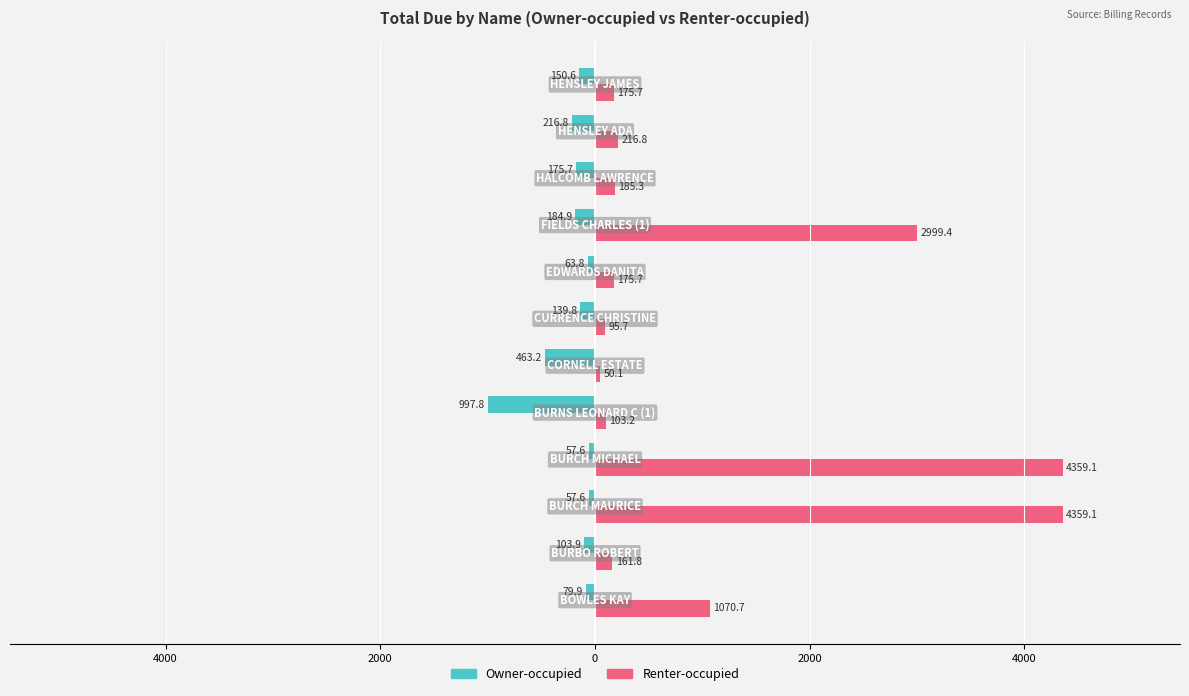

Which series has the largest range (max minus min)?

Renter-occupied